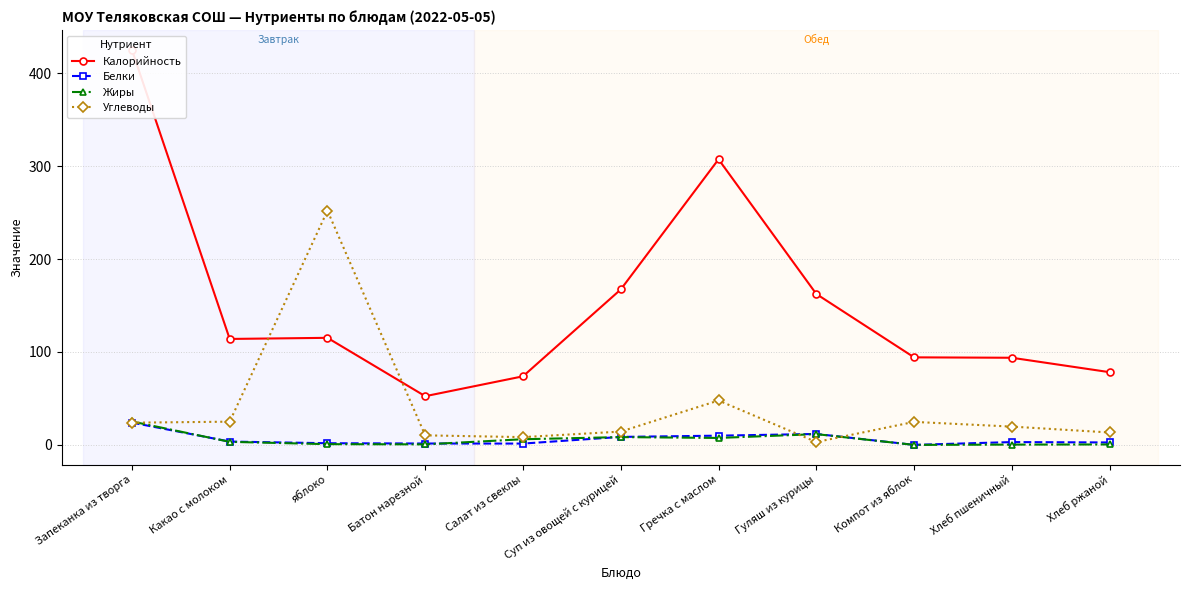

What value does the Калорийность series have at Хлеб пшеничный?

93.8